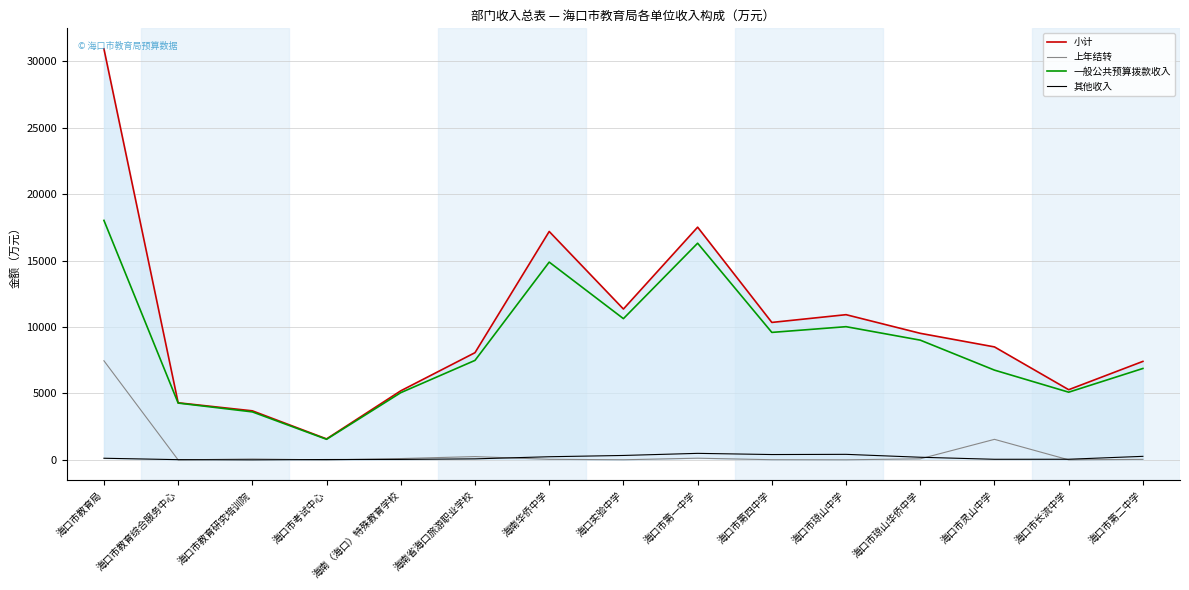

How many values in the 小计 series are below 8502?

7